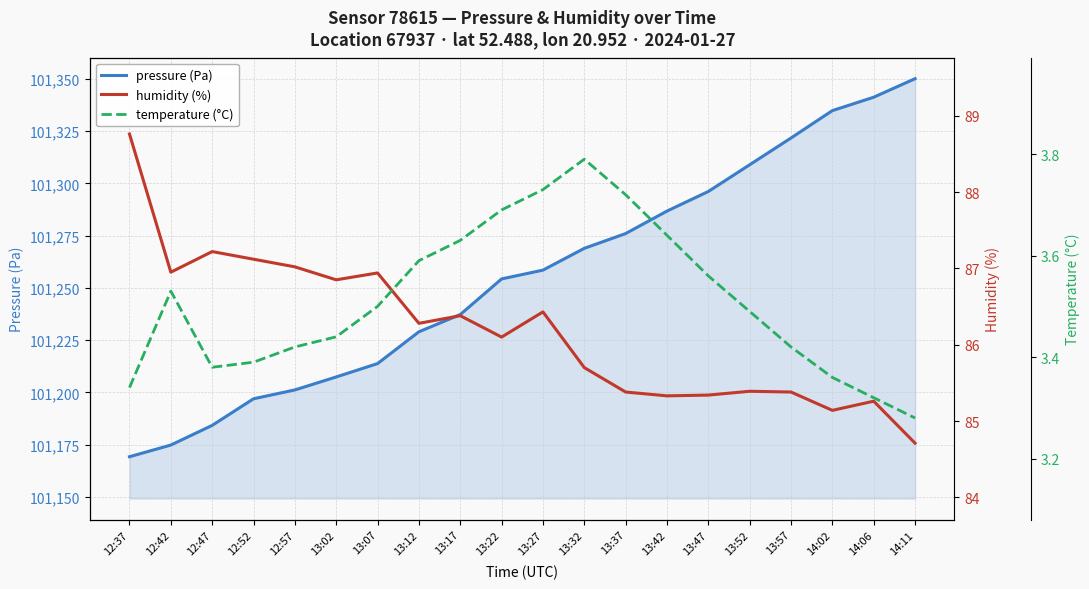

What are all the series names shown in the legend?

pressure (Pa), humidity (%), temperature (°C)